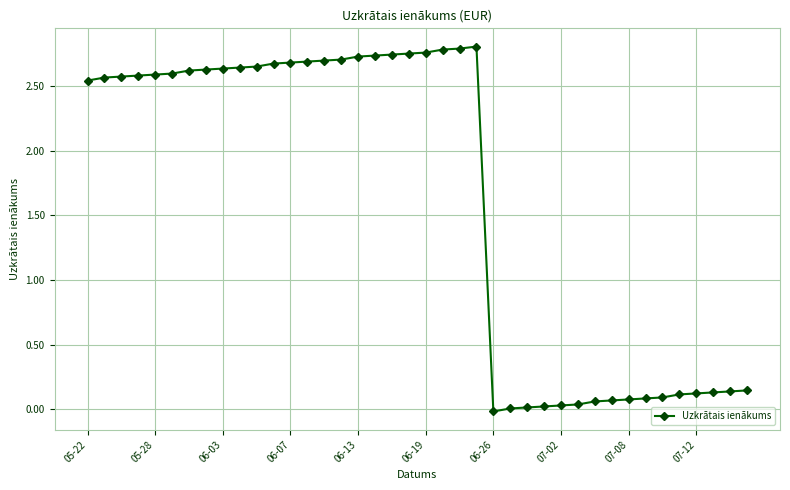

What is the average value?

1.6